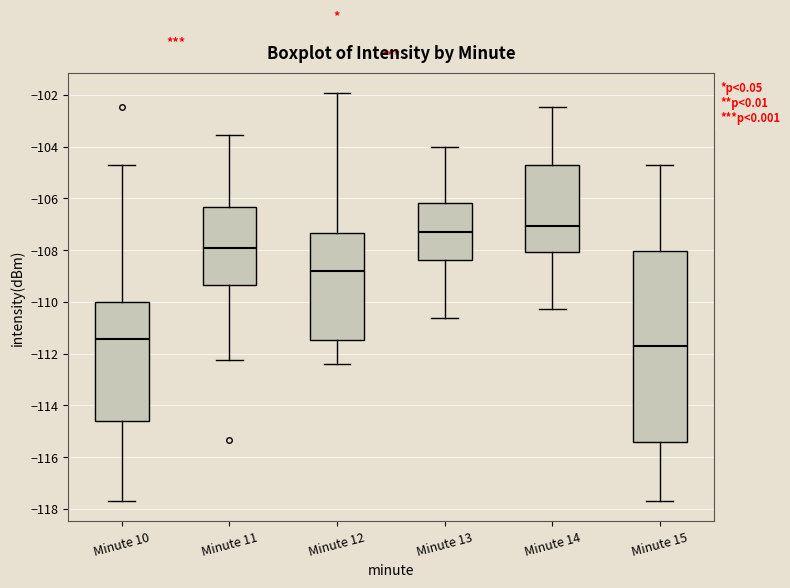

Where is the upper edge of the box for Minute 13 on the y-axis? The values are not printed on the chart, so give them approximately, as read against the axis.

-106.2